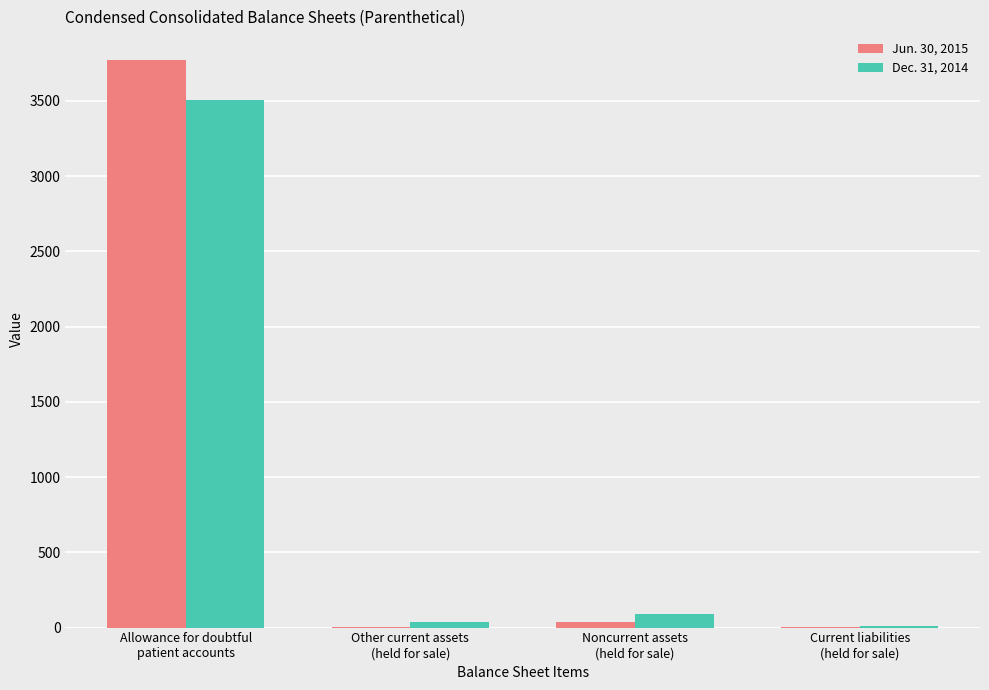

What is the greatest value displayed?

3773